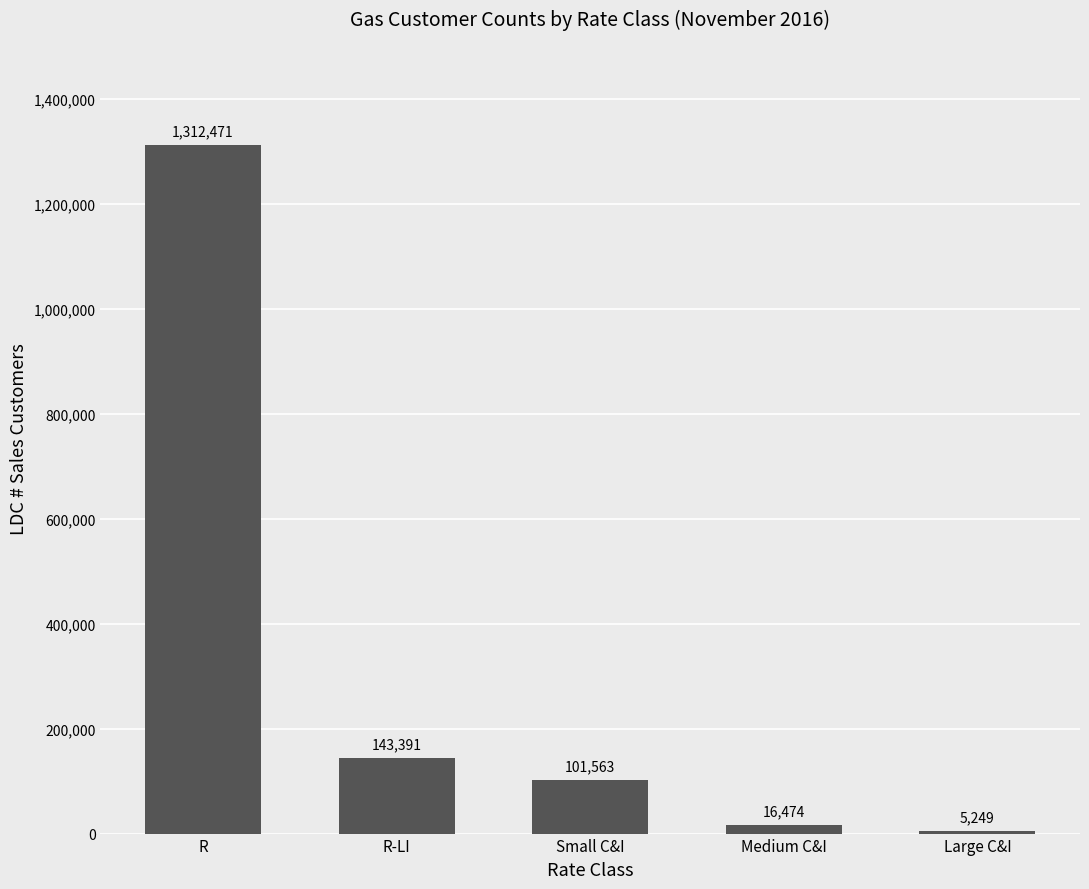

Rank the categories by value from lowest to highest.

Large C&I, Medium C&I, Small C&I, R-LI, R